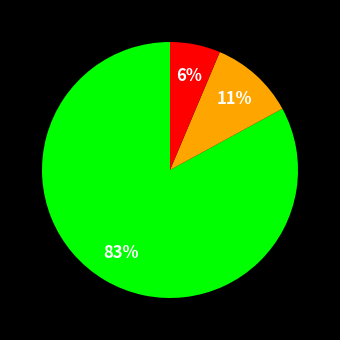

To the nearest percent, what is the average slice percentage?

33%